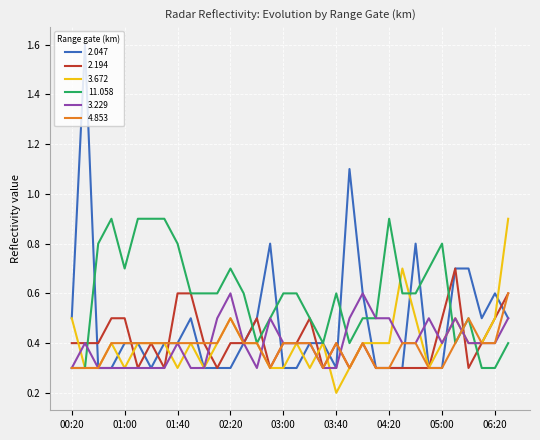

Reading left to right, transcribe all the data shown in this chart.

2.047: 0.5	1.6	0.3	0.3	0.4	0.4	0.3	0.4	0.4	0.5	0.3	0.3	0.3	0.4	0.5	0.8	0.3	0.3	0.4	0.4	0.3	1.1	0.6	0.3	0.3	0.3	0.8	0.3	0.3	0.7	0.7	0.5	0.6	0.5
2.194: 0.4	0.4	0.4	0.5	0.5	0.3	0.4	0.3	0.6	0.6	0.4	0.3	0.4	0.4	0.5	0.3	0.4	0.4	0.5	0.3	0.4	0.3	0.4	0.3	0.3	0.3	0.3	0.3	0.5	0.7	0.3	0.4	0.5	0.6
3.672: 0.5	0.3	0.3	0.4	0.3	0.4	0.4	0.4	0.3	0.4	0.3	0.4	0.5	0.4	0.4	0.3	0.3	0.4	0.3	0.4	0.2	0.3	0.4	0.4	0.4	0.7	0.5	0.3	0.4	0.5	0.4	0.4	0.5	0.9
11.058: 0.3	0.3	0.8	0.9	0.7	0.9	0.9	0.9	0.8	0.6	0.6	0.6	0.7	0.6	0.4	0.5	0.6	0.6	0.5	0.4	0.6	0.4	0.5	0.5	0.9	0.6	0.6	0.7	0.8	0.4	0.5	0.3	0.3	0.4
3.229: 0.3	0.4	0.3	0.3	0.3	0.3	0.3	0.3	0.4	0.3	0.3	0.5	0.6	0.4	0.3	0.5	0.4	0.4	0.4	0.3	0.3	0.5	0.6	0.5	0.5	0.4	0.4	0.5	0.4	0.5	0.4	0.4	0.4	0.5
4.853: 0.3	0.3	0.3	0.4	0.4	0.4	0.4	0.4	0.4	0.4	0.4	0.4	0.5	0.4	0.4	0.3	0.4	0.4	0.4	0.3	0.4	0.3	0.4	0.3	0.3	0.4	0.4	0.3	0.3	0.4	0.5	0.4	0.4	0.6